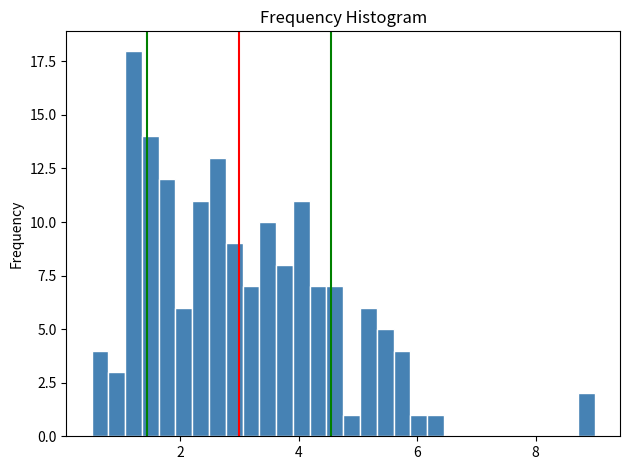

Around what value on the x-axis is the tallest bar? Give the approximate position of its centre, as read against the axis.

1.2